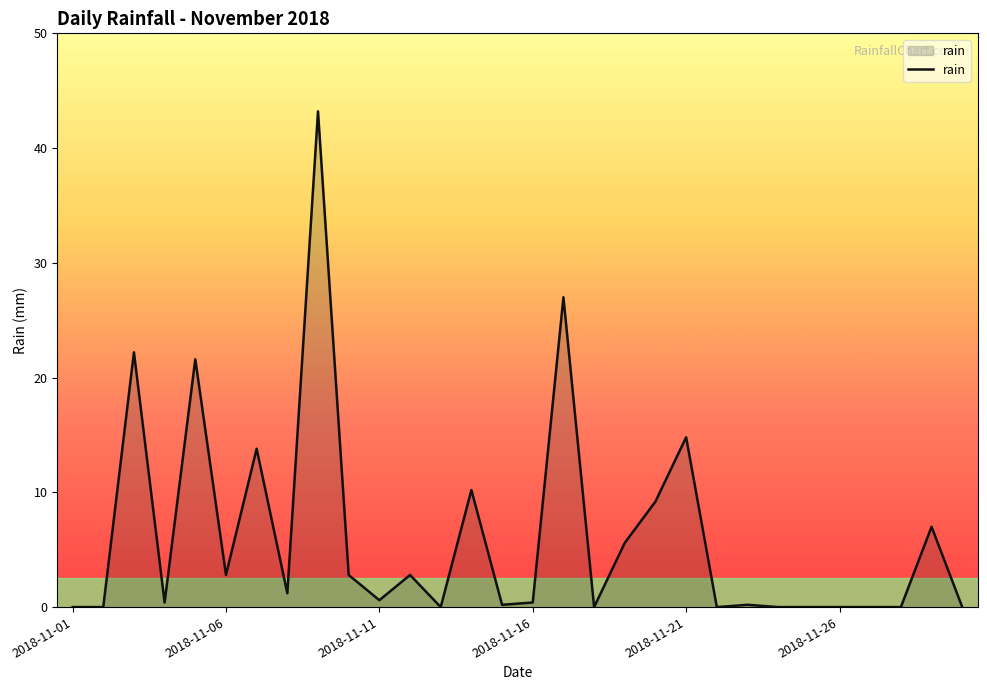

What is the maximum value shown in the chart?

43.2